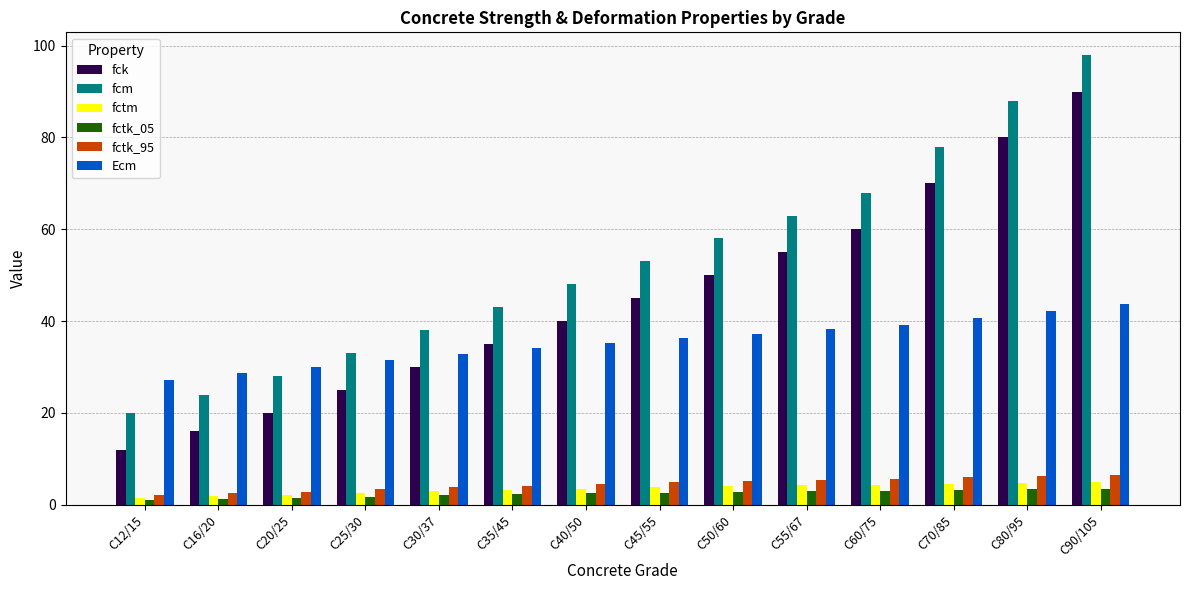

The fck series shows 5.4 at C12/15. True or false?

False